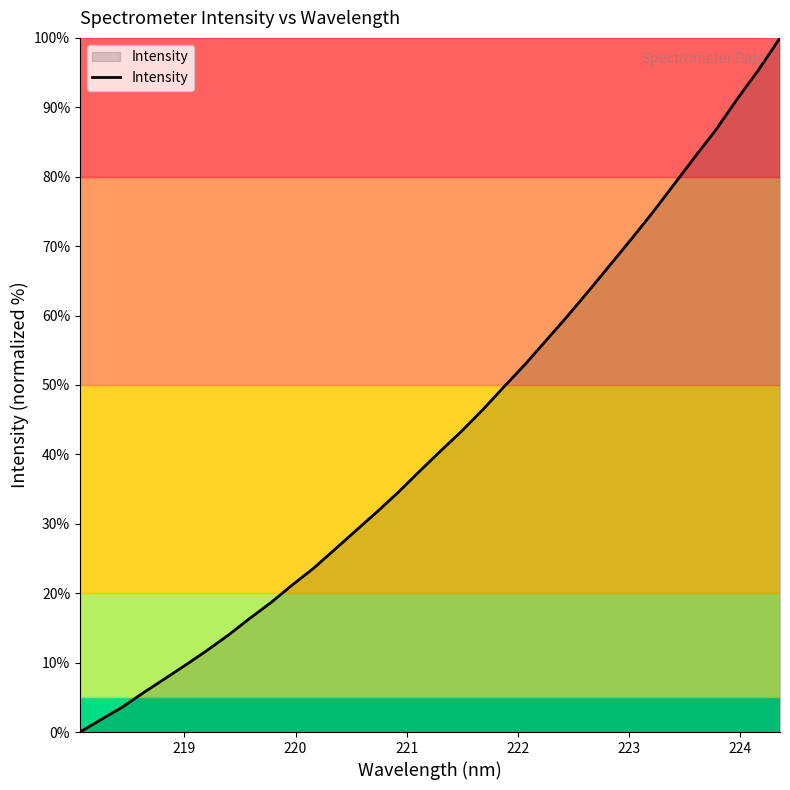

What is the difference between the maximum and minimum values?

100.0